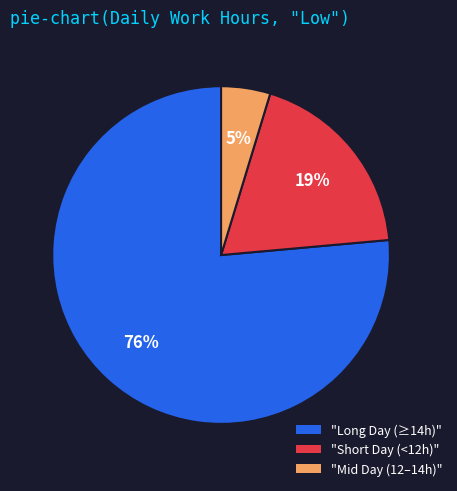

Is there any slice that represents more than half of the pie?

Yes